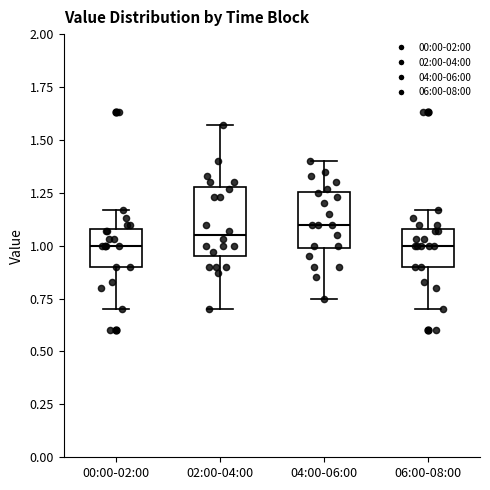

Where does the median line of the box for 04:00-06:00 sit on the y-axis? The values are not printed on the chart, so give them approximately, as read against the axis.

1.10